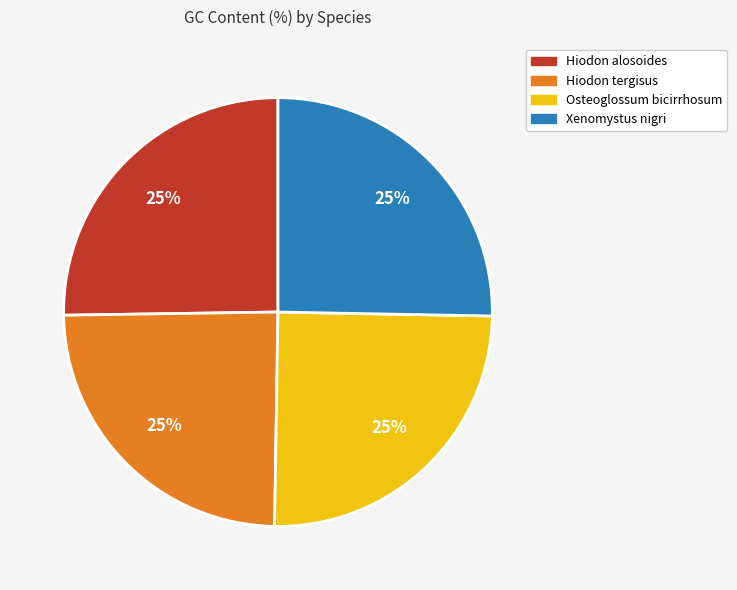

Approximately how many times larger is the value at Xenomystus nigri compared to Hiodon tergisus?

1.0